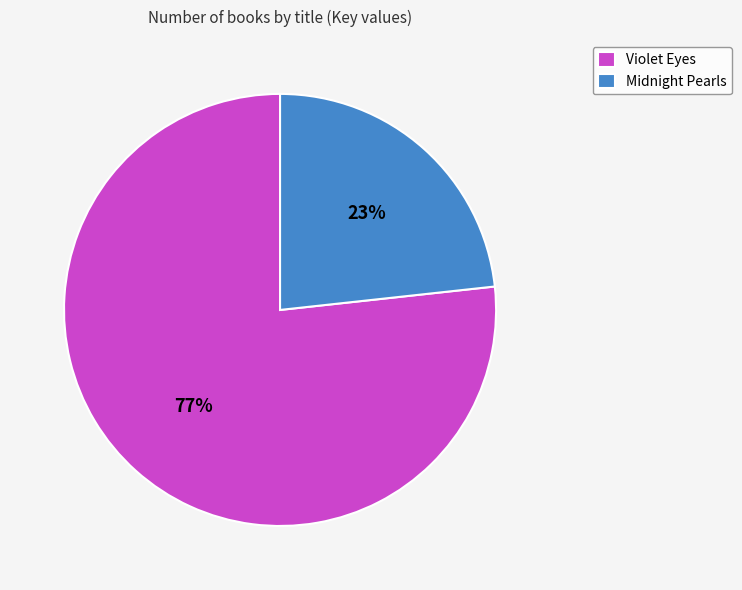

Combined, do Midnight Pearls and Violet Eyes account for over 50%?

Yes